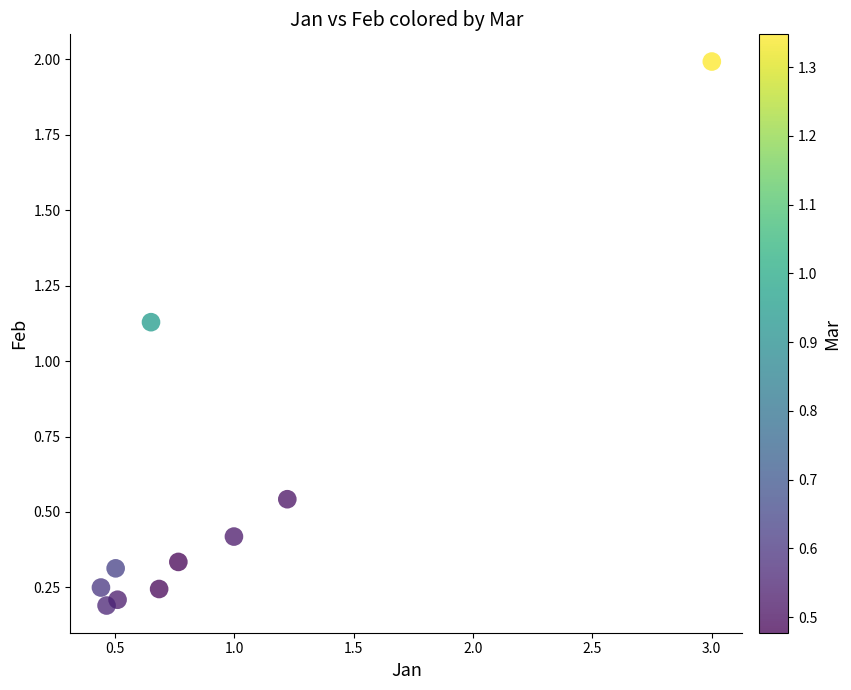

What is the average X value?

0.9